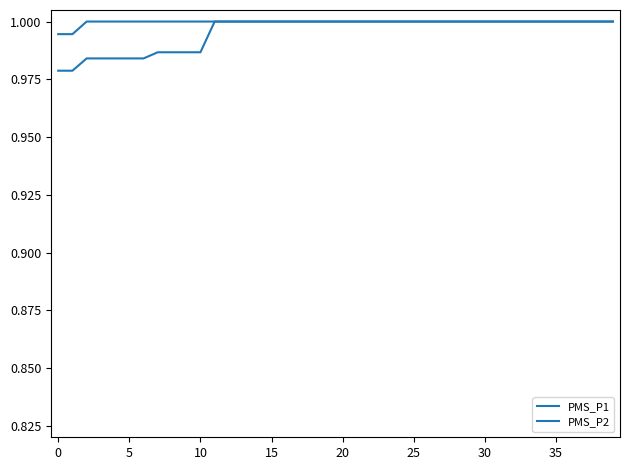

How many lines are shown in the chart?

2